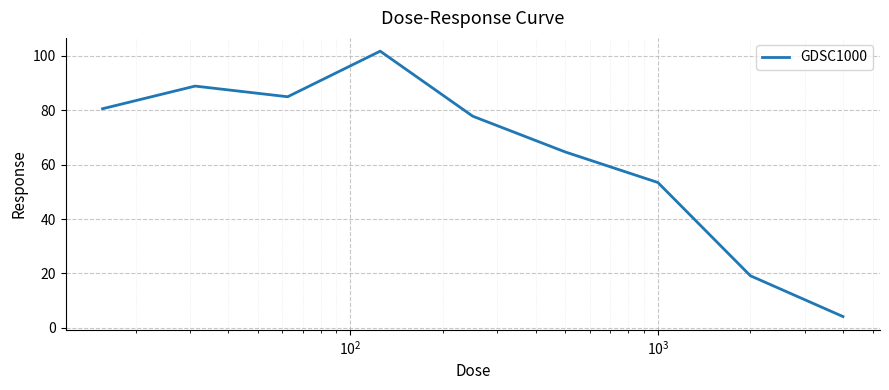

What is the minimum value shown in the chart?

4.2